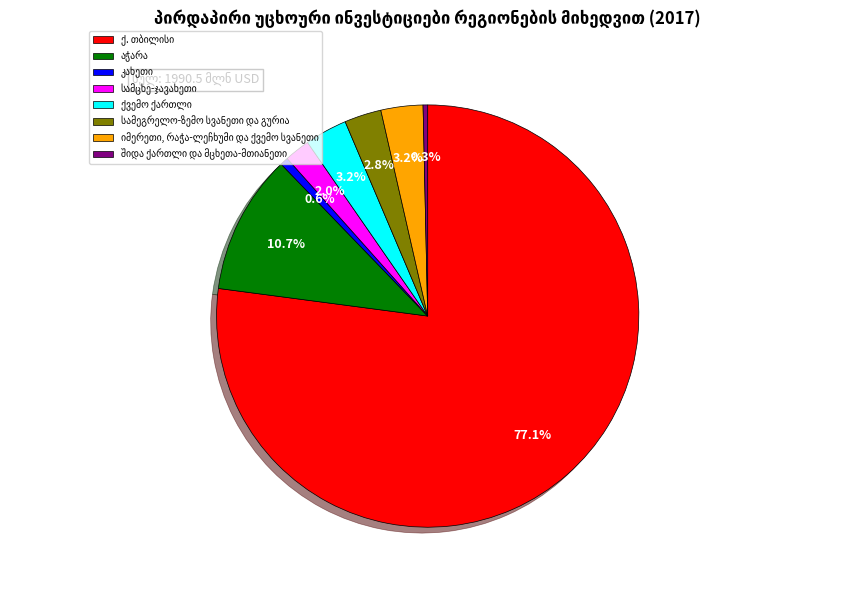

Does any single category account for the majority?

Yes